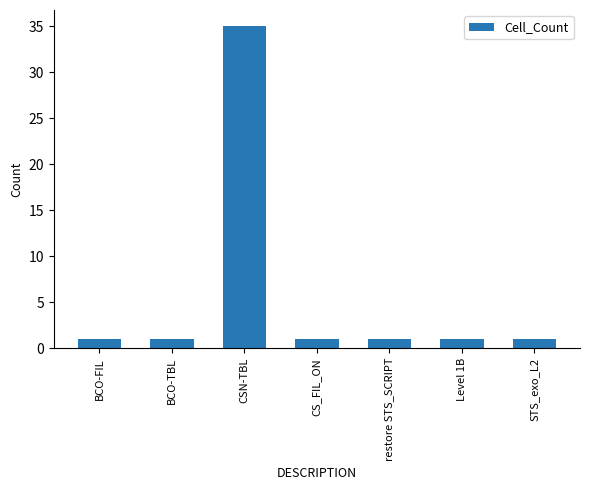

What is the difference between the maximum and minimum values?

34